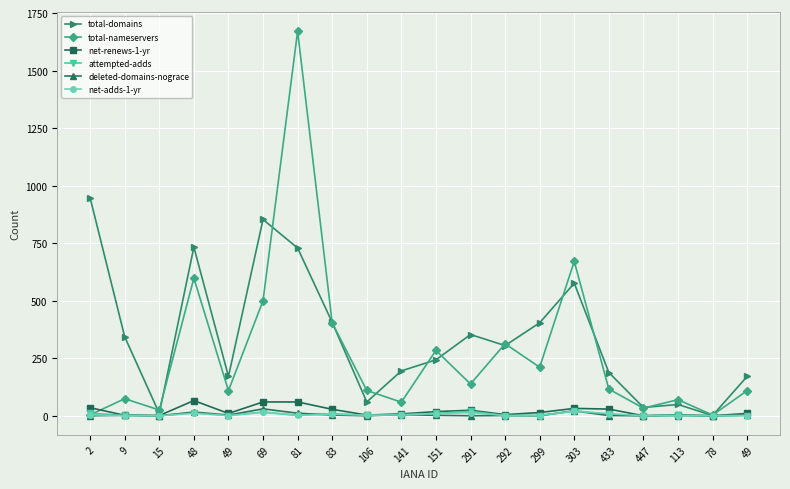

At which category does net-adds-1-yr reach its first local valley?

15